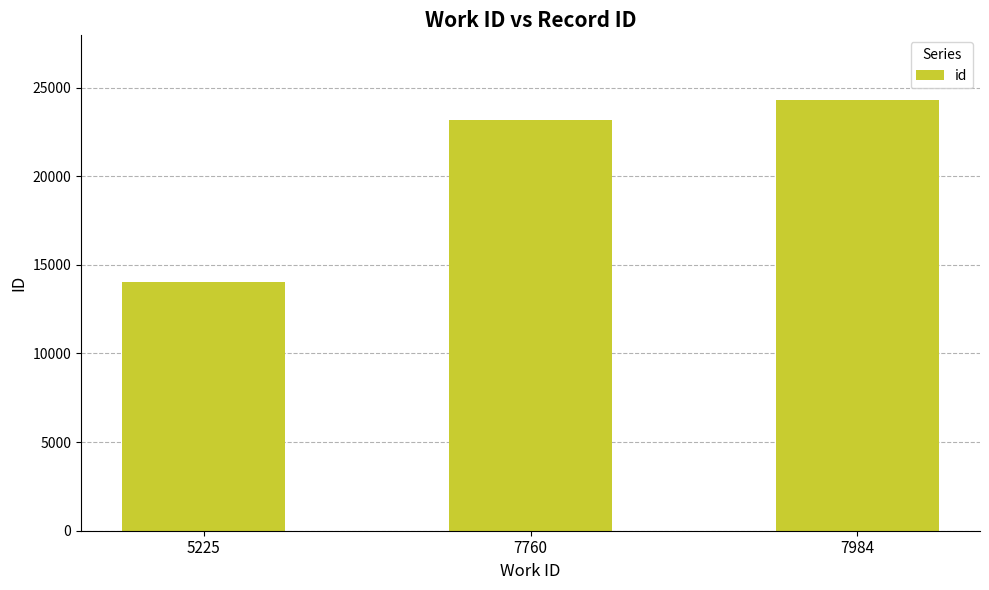

Count the number of data series in this chart.

1